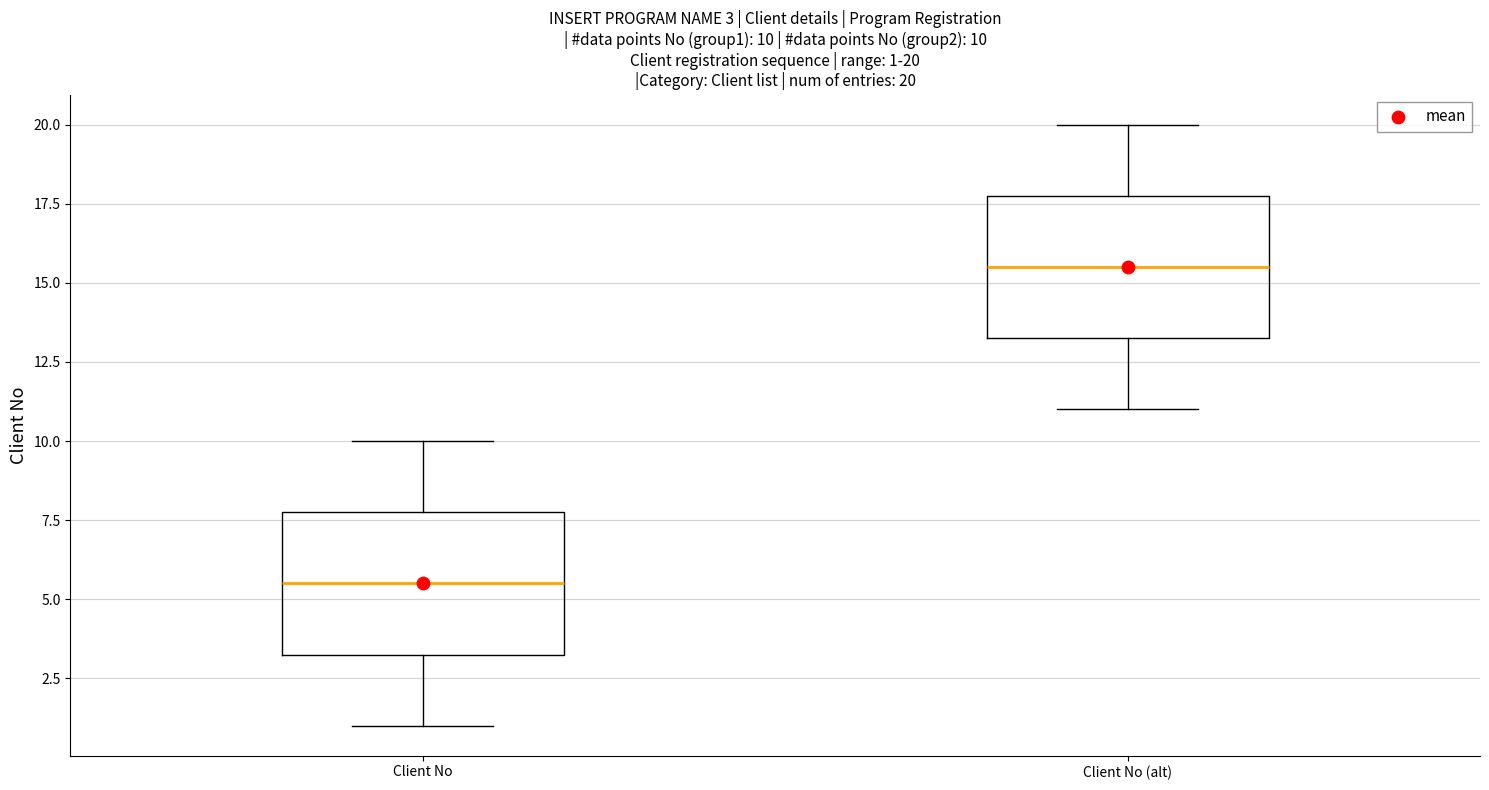

Which box's median line is the highest?

Client No (alt)